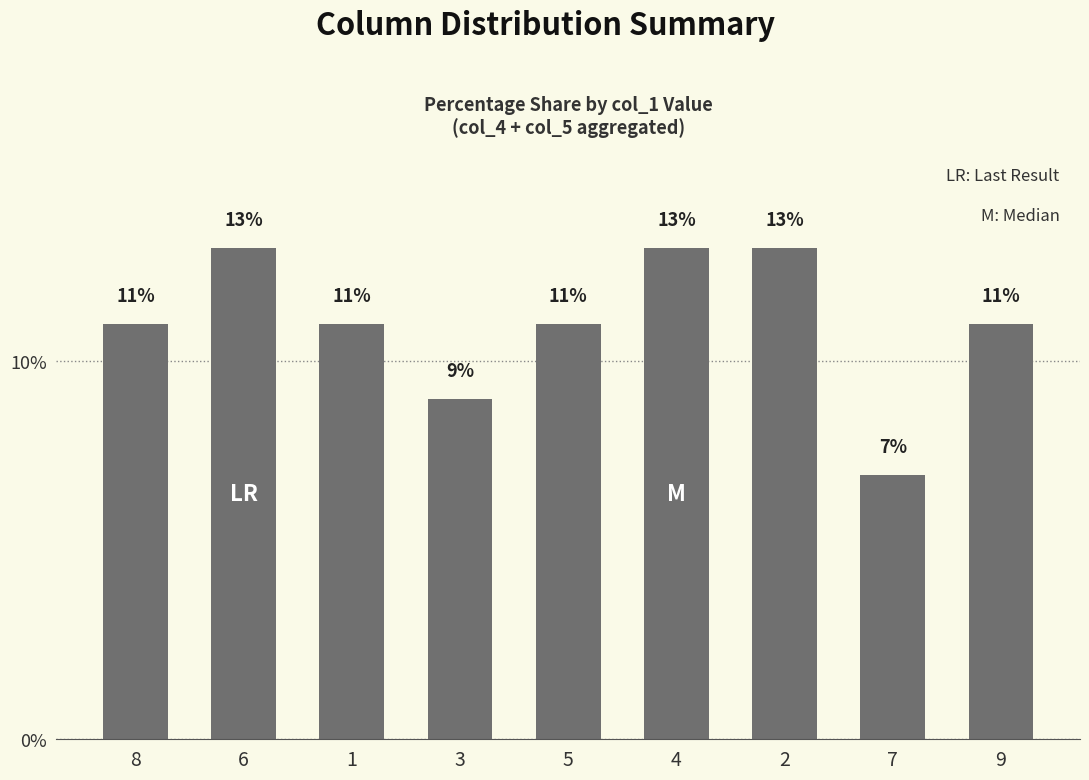

How many data points are less than 11?

2